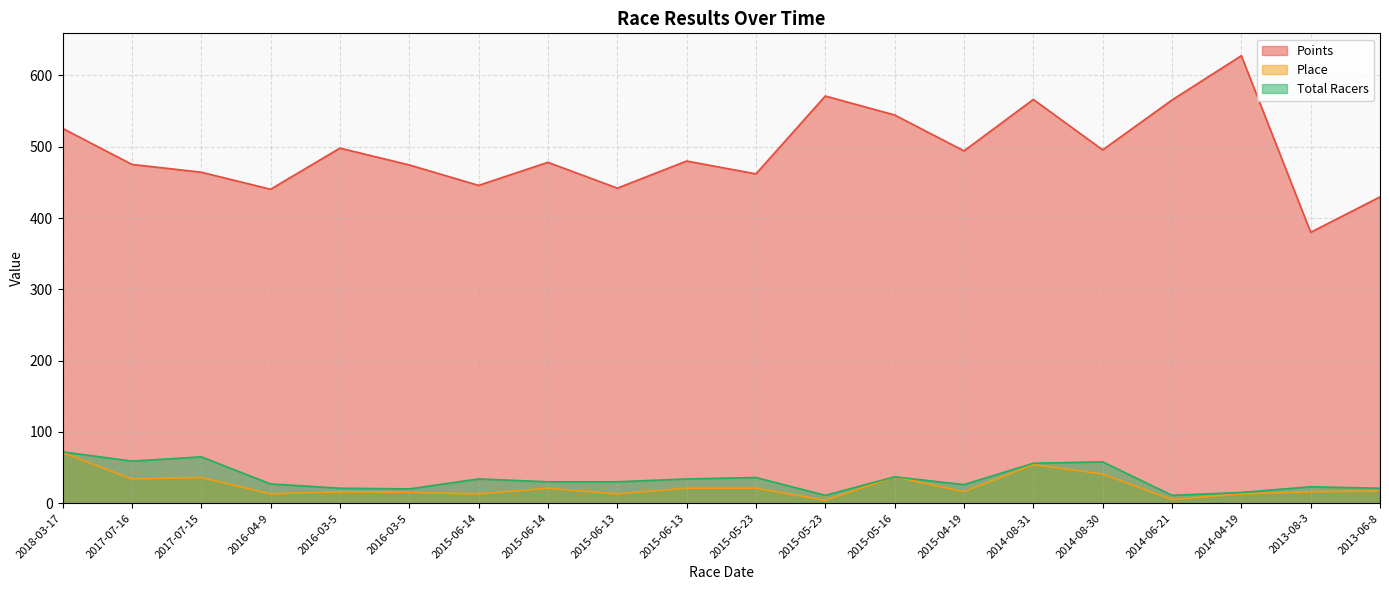

Reading left to right, what are all the values shown in this chart?

Points: 2018-03-17=525.8	2017-07-16=475.2	2017-07-15=464.3	2016-04-9=440.4	2016-03-5=498.1	2016-03-5=474.5	2015-06-14=445.8	2015-06-14=478.1	2015-06-13=441.9	2015-06-13=479.9	2015-05-23=461.9	2015-05-23=571.2	2015-05-16=544.5	2015-04-19=494.2	2014-08-31=566.4	2014-08-30=495.6	2014-06-21=565.6	2014-04-19=627.7	2013-08-3=380.0	2013-06-8=429.6
Place: 2018-03-17=71.0	2017-07-16=34.0	2017-07-15=36.0	2016-04-9=13.0	2016-03-5=16.0	2016-03-5=15.0	2015-06-14=13.0	2015-06-14=21.0	2015-06-13=13.0	2015-06-13=21.0	2015-05-23=21.0	2015-05-23=4.0	2015-05-16=37.0	2015-04-19=16.0	2014-08-31=54.0	2014-08-30=41.0	2014-06-21=5.0	2014-04-19=13.0	2013-08-3=16.0	2013-06-8=17.0
Total Racers: 2018-03-17=72.0	2017-07-16=59.0	2017-07-15=65.0	2016-04-9=27.0	2016-03-5=21.0	2016-03-5=20.0	2015-06-14=34.0	2015-06-14=30.0	2015-06-13=30.0	2015-06-13=34.0	2015-05-23=36.0	2015-05-23=11.0	2015-05-16=37.0	2015-04-19=26.0	2014-08-31=56.0	2014-08-30=58.0	2014-06-21=11.0	2014-04-19=15.0	2013-08-3=23.0	2013-06-8=21.0